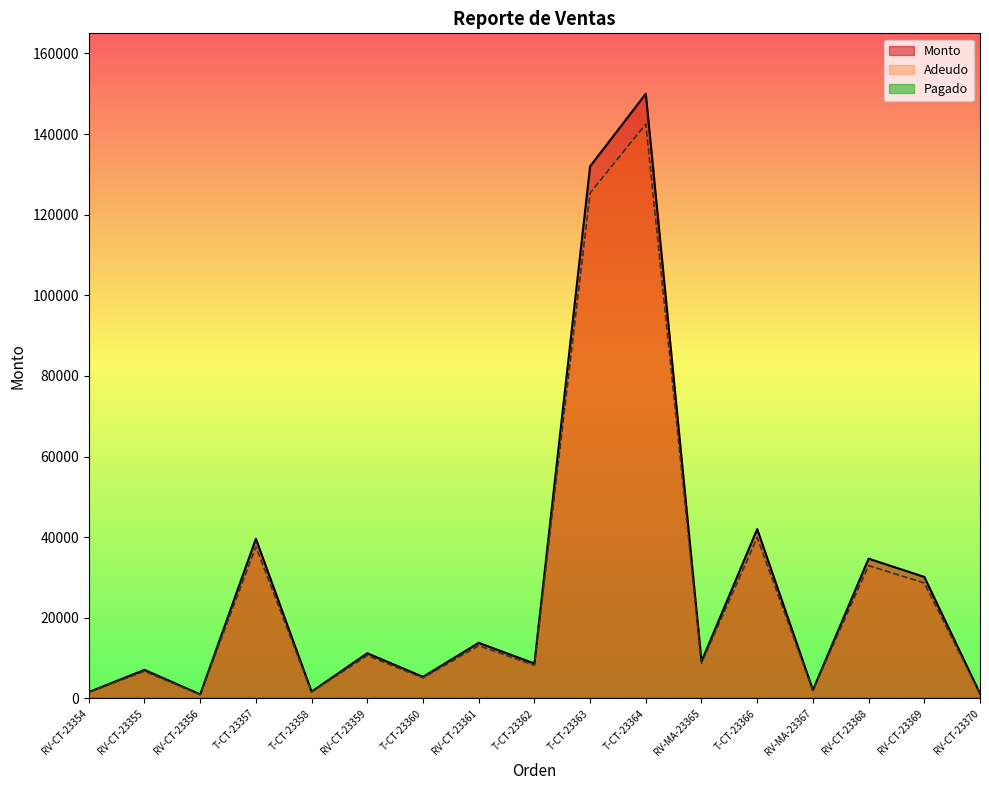

What position from the right is T-CT-23363?

8